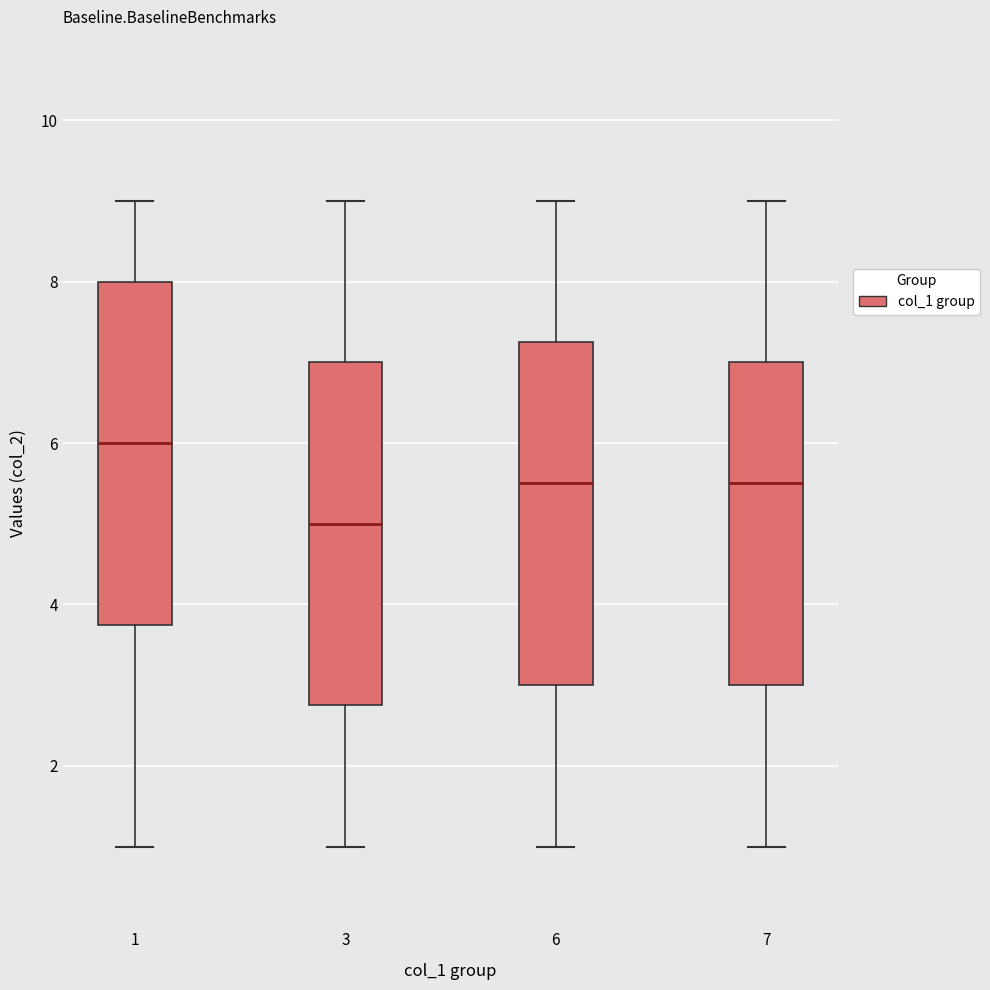

Which box's median line is the highest?

1